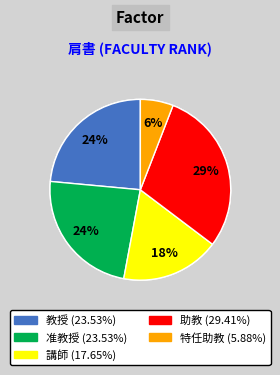

Is there any slice that represents more than half of the pie?

No